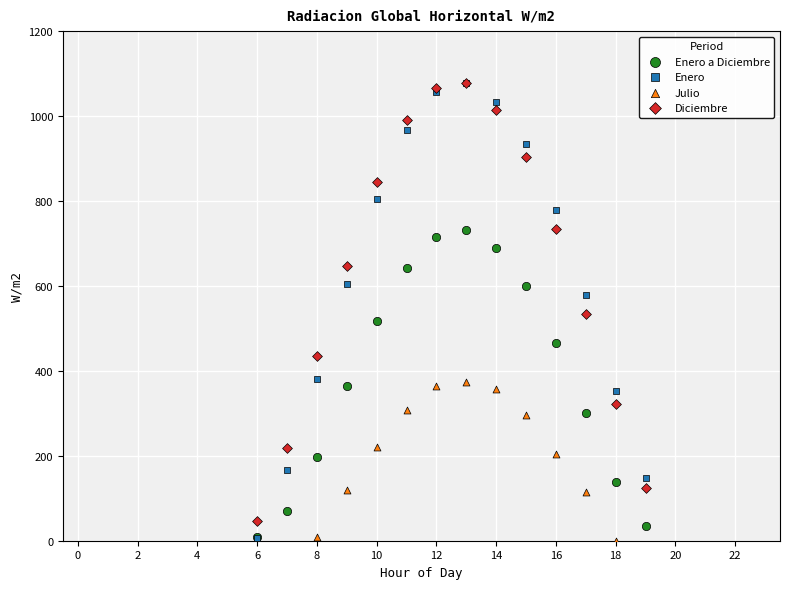

Which series has the widest spread of Y values?

Enero